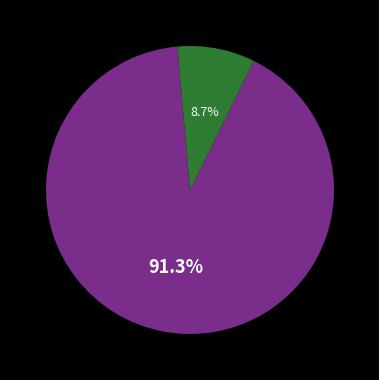

Does any single category account for the majority?

Yes